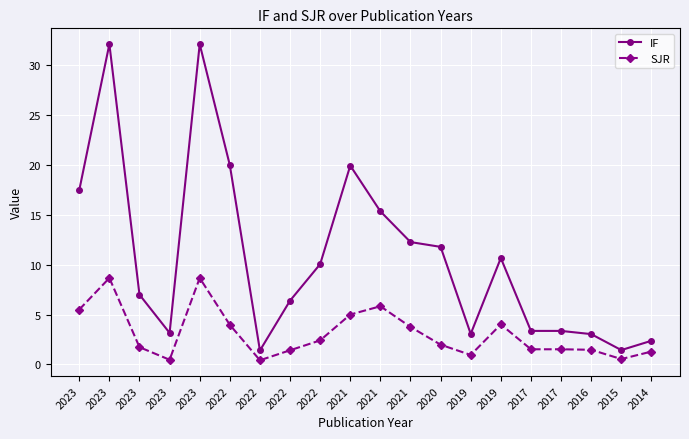

Reading left to right, transcribe all the data shown in this chart.

IF: 2023=17.5	2023=32.1	2023=7.0	2023=3.2	2023=32.1	2022=20.0	2022=1.4	2022=6.4	2022=10.1	2021=19.9	2021=15.3	2021=12.3	2020=11.8	2019=3.1	2019=10.7	2017=3.4	2017=3.4	2016=3.0	2015=1.4	2014=2.4
SJR: 2023=5.5	2023=8.7	2023=1.7	2023=0.5	2023=8.7	2022=4.0	2022=0.4	2022=1.4	2022=2.4	2021=5.0	2021=5.8	2021=3.8	2020=2.0	2019=0.9	2019=4.0	2017=1.5	2017=1.5	2016=1.5	2015=0.5	2014=1.3